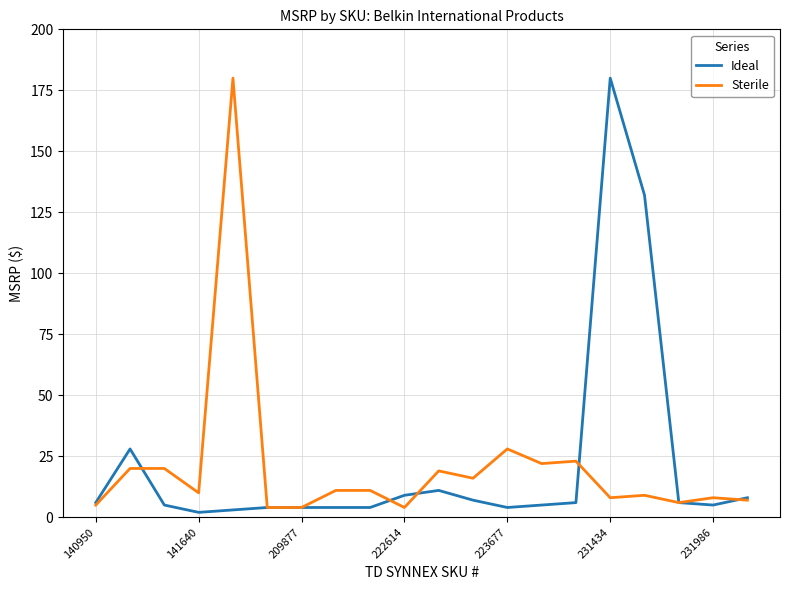

What is the lowest value of the Sterile series?

4.0